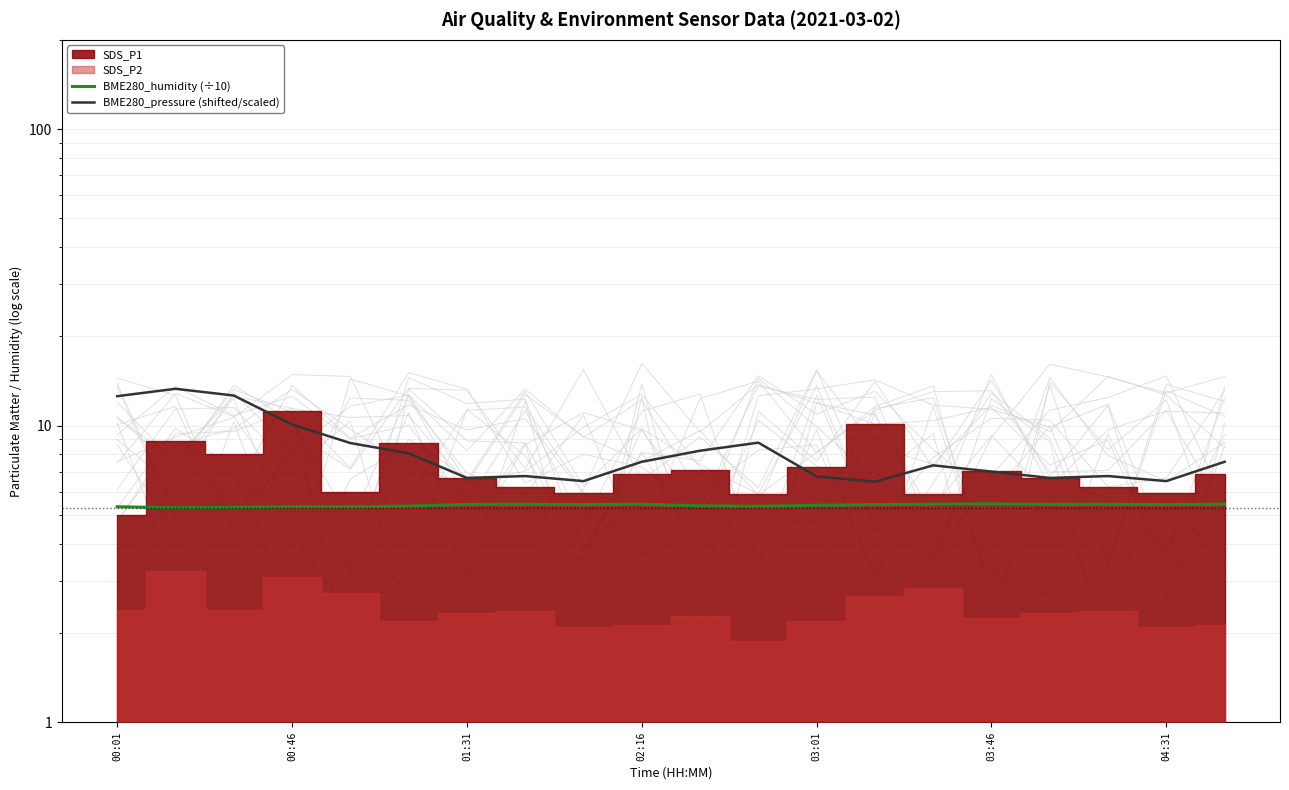

True or false: BME280_pressure (shifted/scaled) has more than 2 interior local peaks.

True